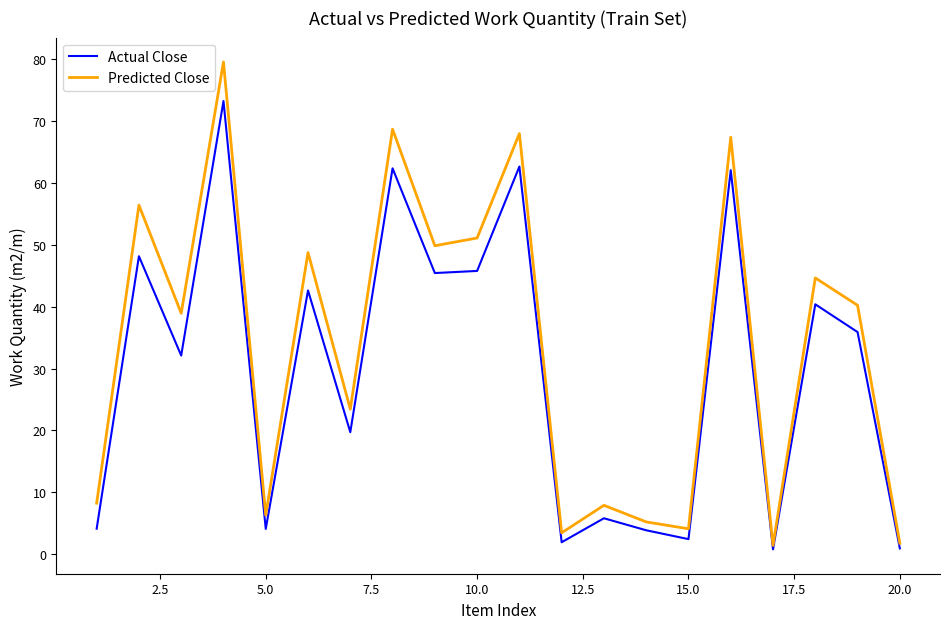

What is the maximum value for Actual Close?

73.2